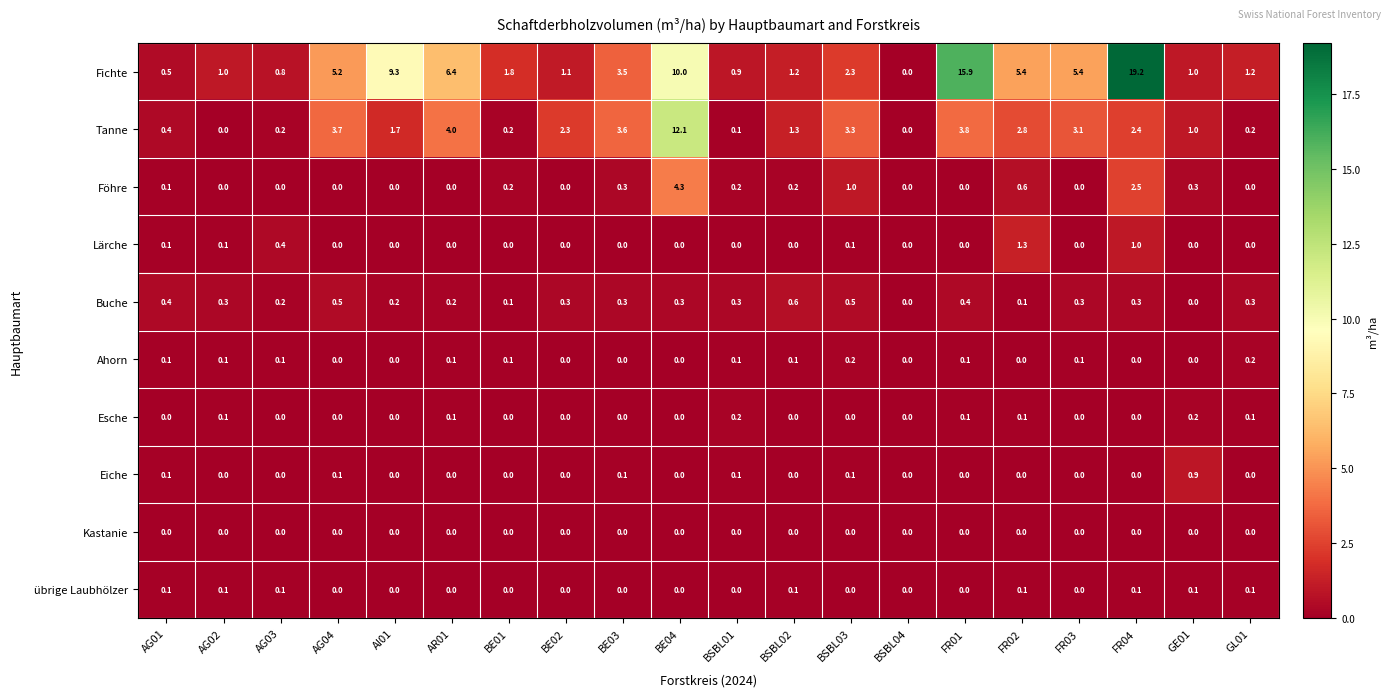

What is the spread (max minus min) of values at AG04?

5.2